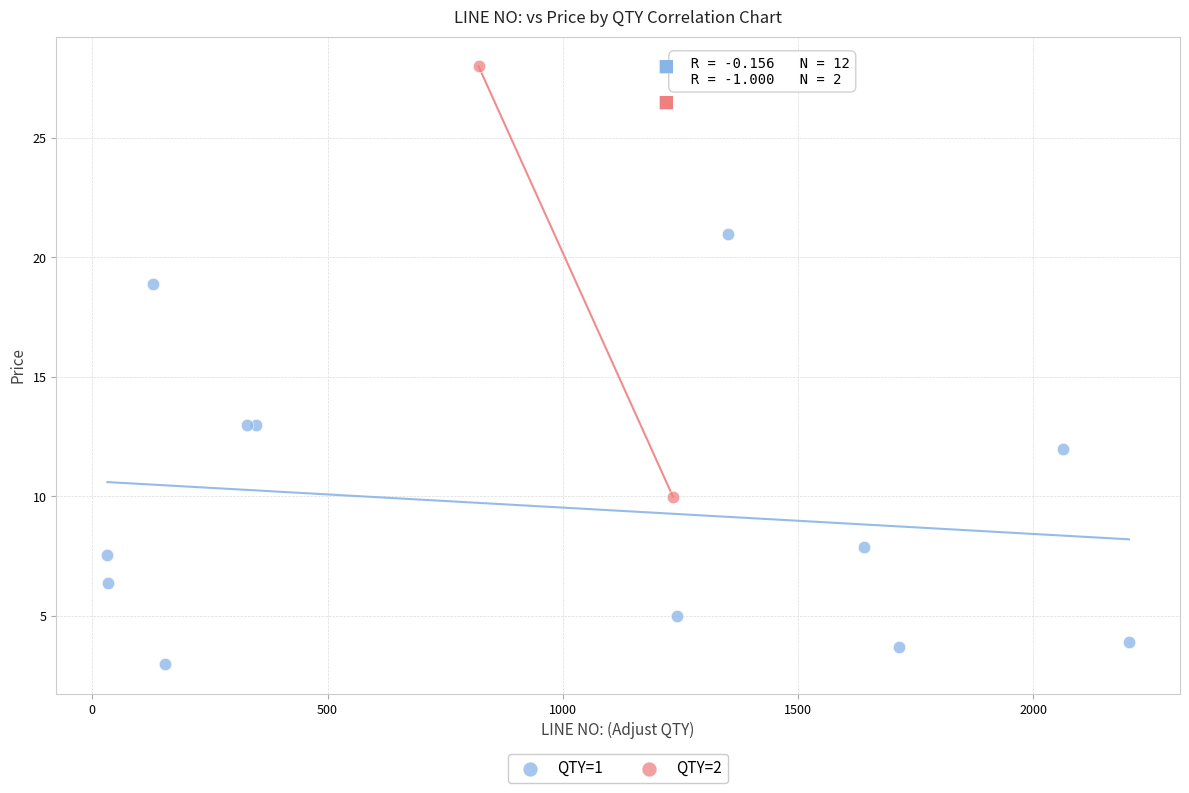

What are all the series names shown in the legend?

QTY=1, QTY=2